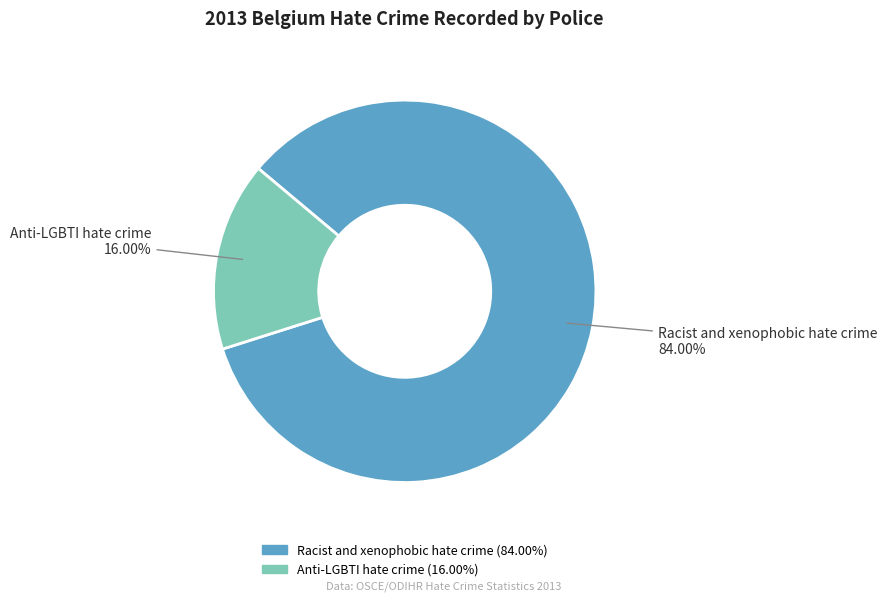

Between Anti-LGBTI hate crime and Racist and xenophobic hate crime, which is larger?

Racist and xenophobic hate crime